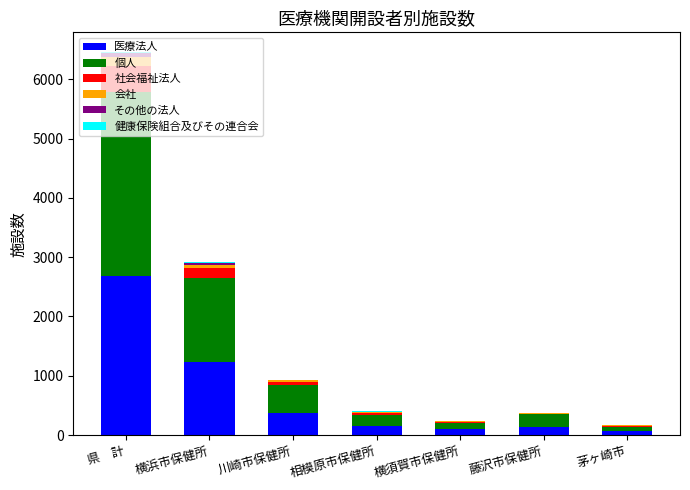

At which label does 医療法人 reach its peak?

県　計